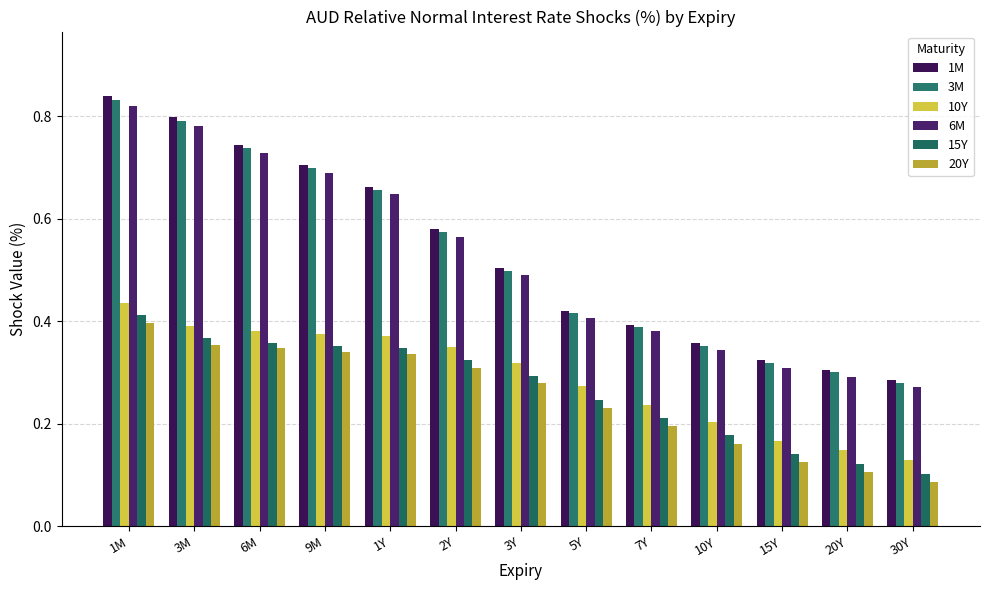

The value of 3M at 6M is 0.2. True or false?

False